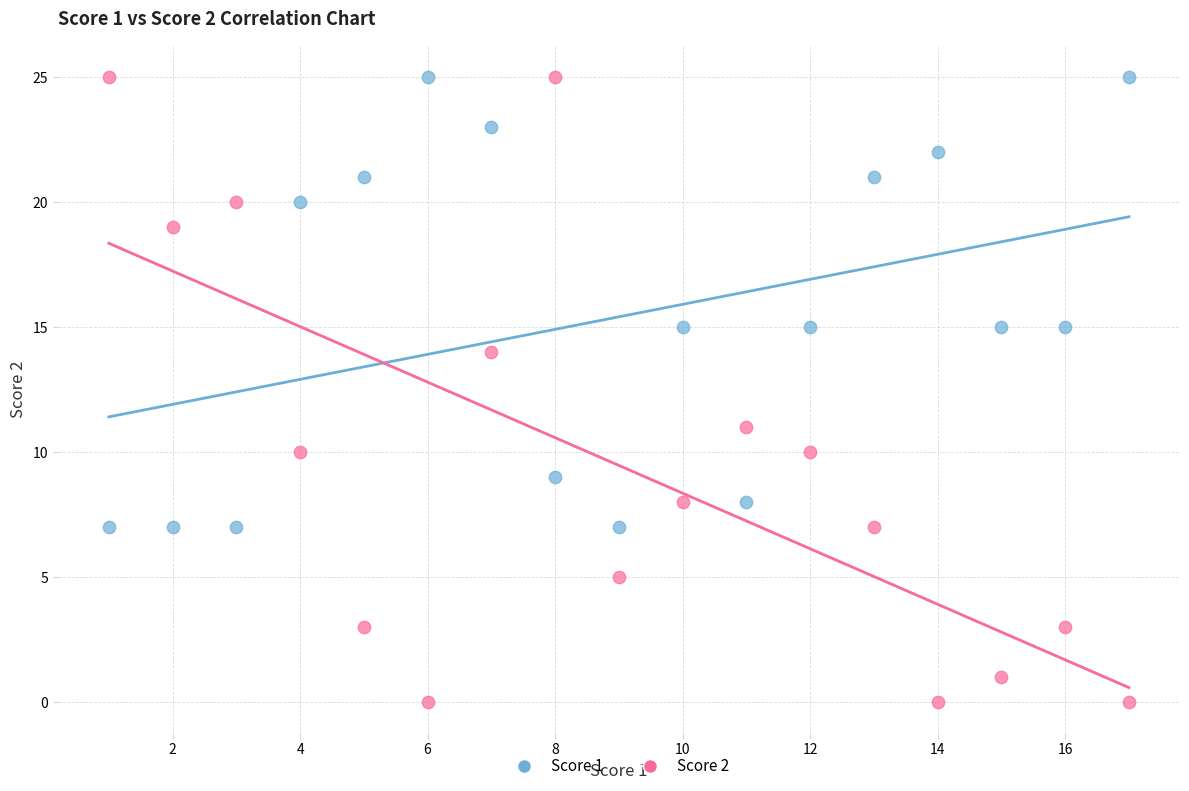

Which series has the largest Y range (max minus min)?

Score 2